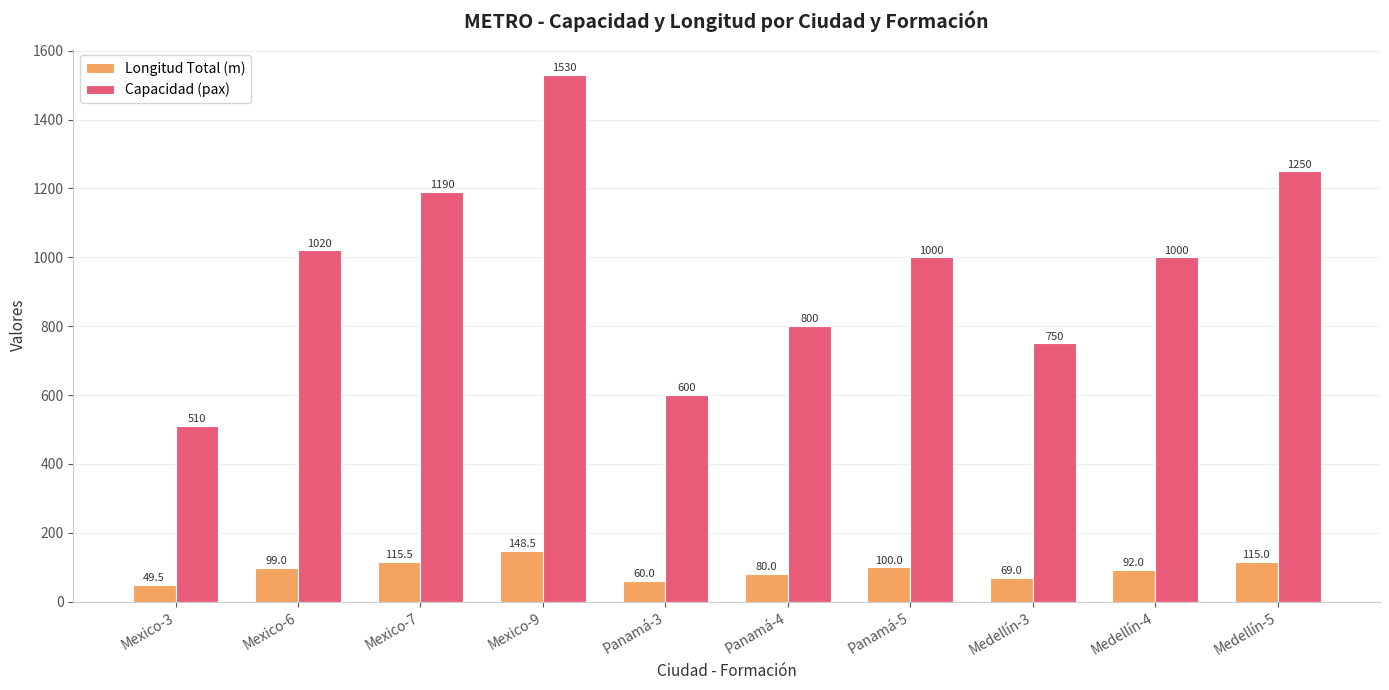

The Longitud Total (m) series shows 30.9 at Mexico-6. True or false?

False